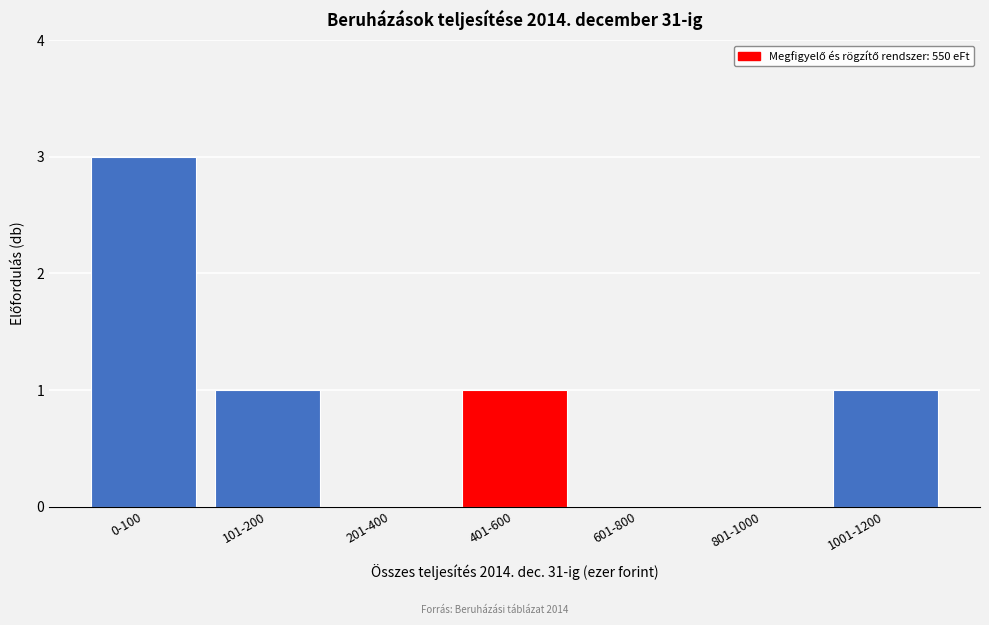

Reading right to left, transcribe all the data shown in this chart.

1001-1200=1	801-1000=0	601-800=0	401-600=1	201-400=0	101-200=1	0-100=3